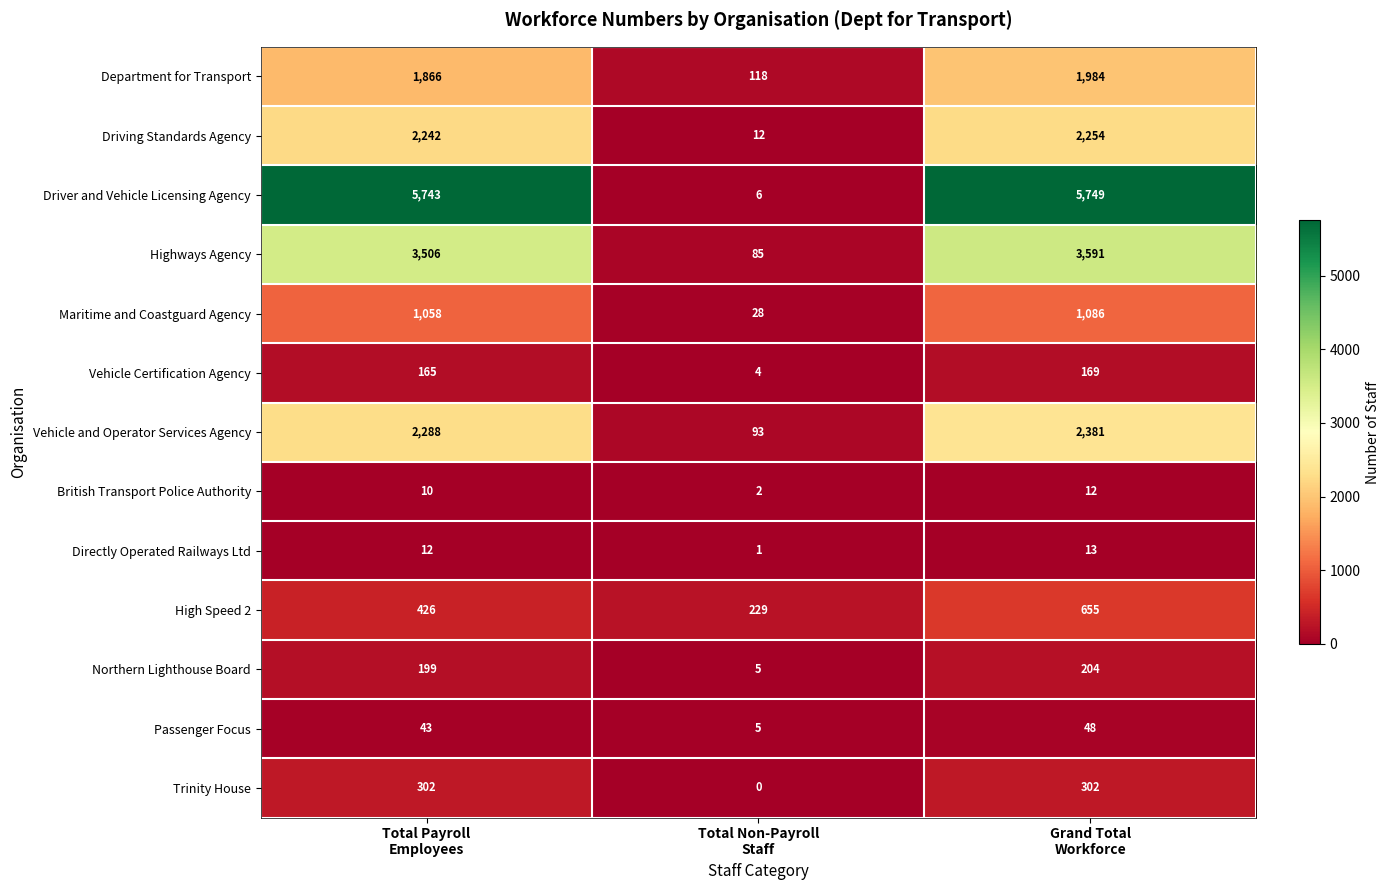

How many Passenger Focus values are between 5 and 48?

3